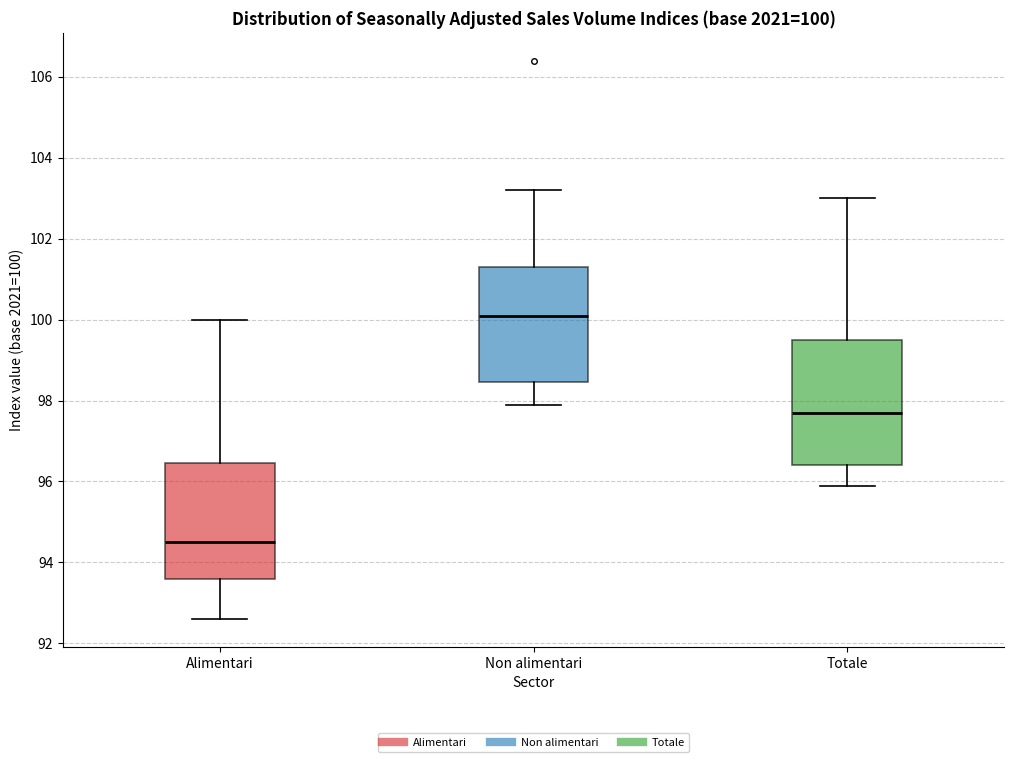

Which box has the highest median line?

Non alimentari